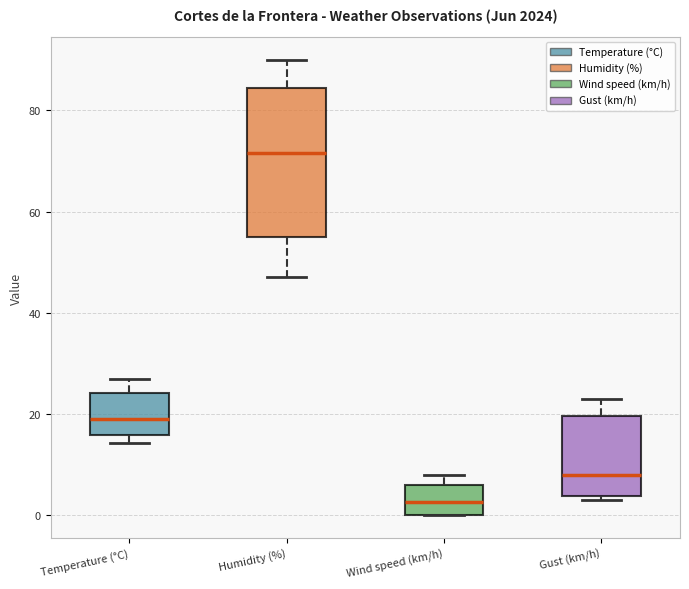

Reading left to right, transcribe this box plot: for each box, give where its median line is, the range the box spans, and where its two whiskers end, as read against the y-axis. The values are not printed on the chart, so give them approximately, as read against the axis.

Temperature (°C): median 20, box 16 to 24, whiskers 14 to 26
Humidity (%): median 72, box 56 to 84, whiskers 48 to 90
Wind speed (km/h): median 2, box 0 to 6, whiskers 0 to 8
Gust (km/h): median 8, box 4 to 20, whiskers 4 (just below the box's lower edge) to 24